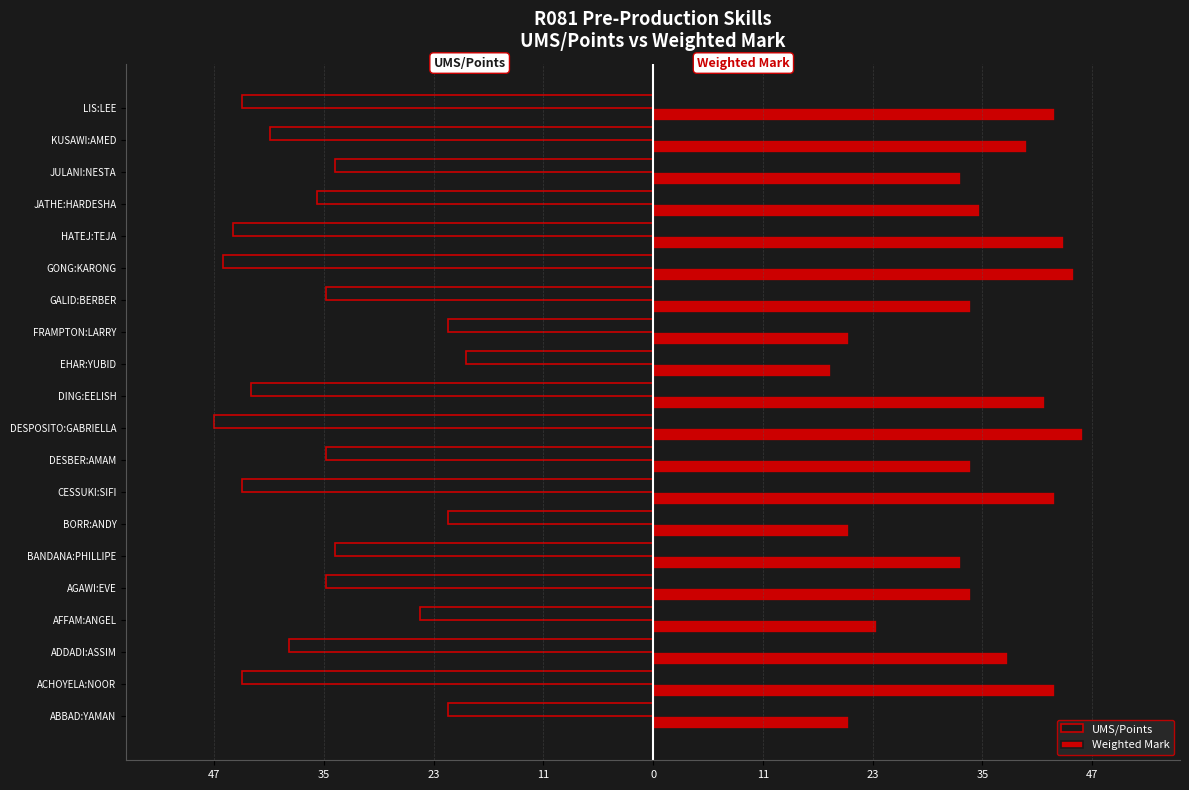

What are all the series names shown in the legend?

UMS/Points, Weighted Mark